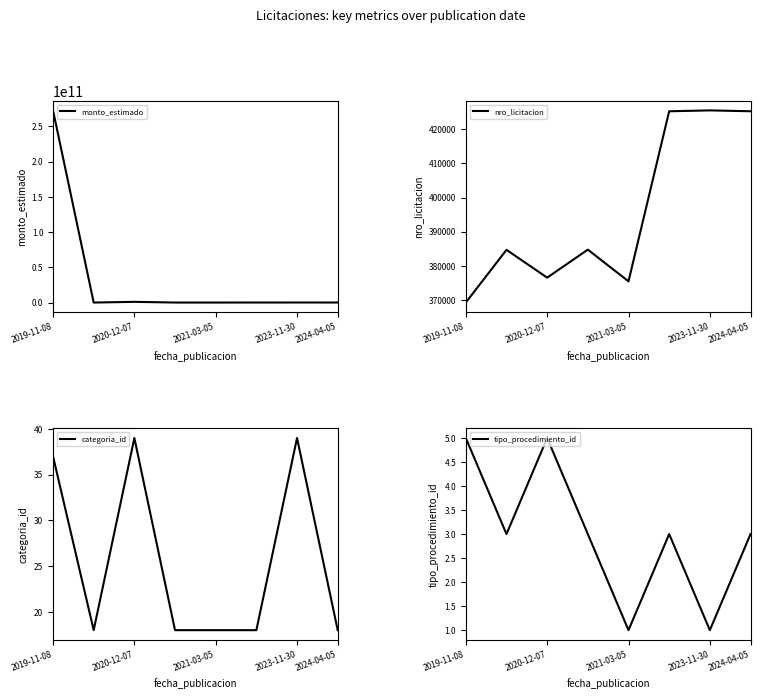

The value of nro_licitacion at 5 is 425247. True or false?

True